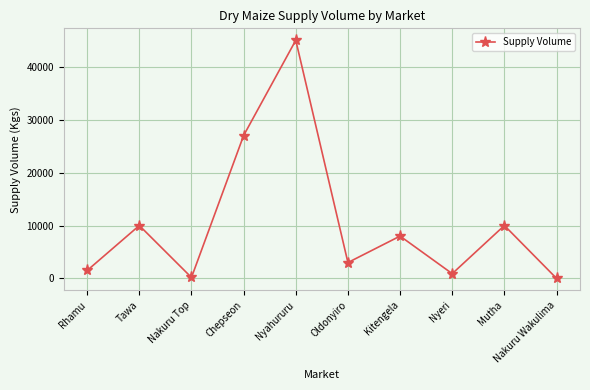

What is the average value?

10559